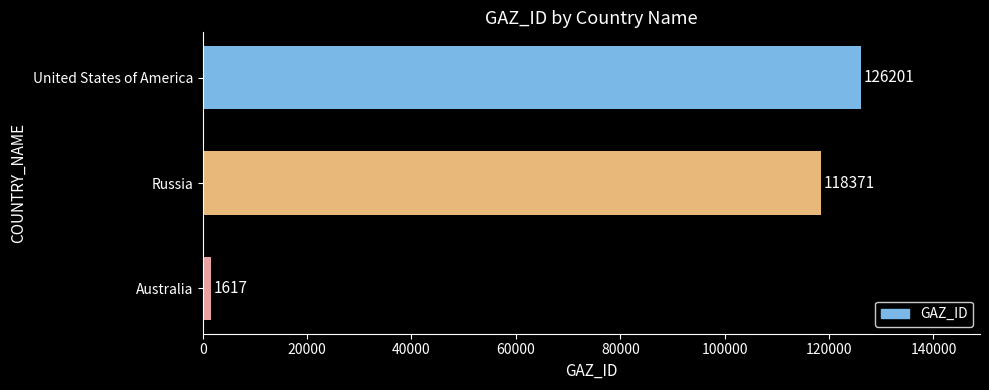

What is the average value?

82063